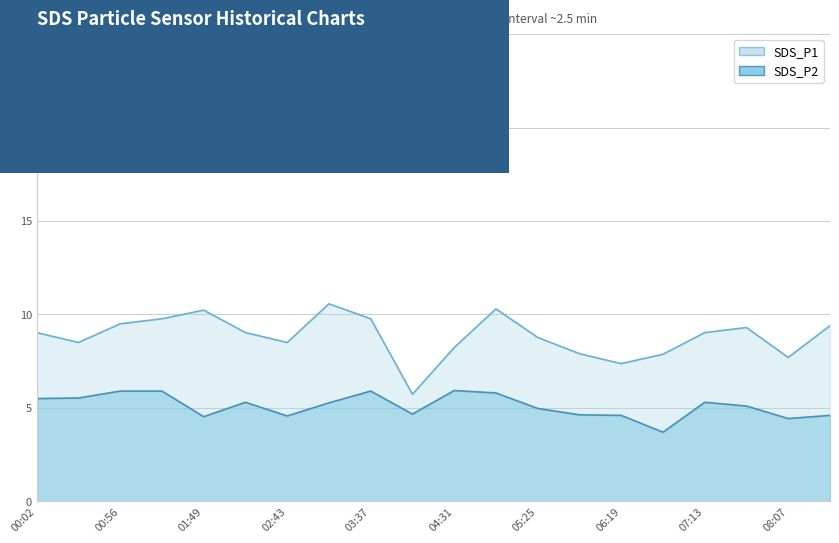

Rank the series by their average value, from lowest to highest.

SDS_P2, SDS_P1